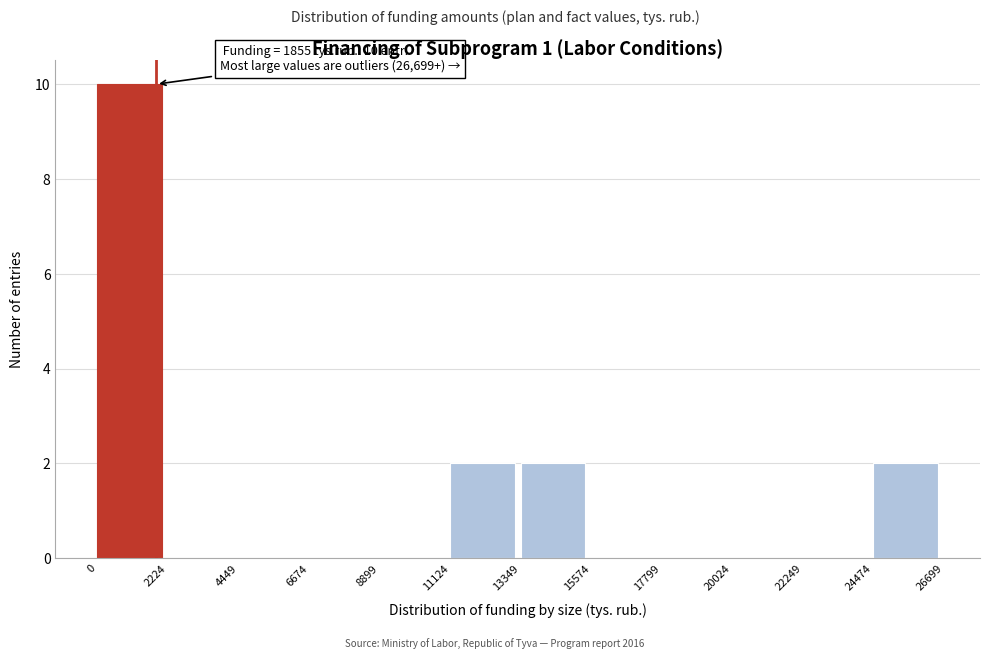

Over which range of the x-axis is the bar tallest?

0 to 2224